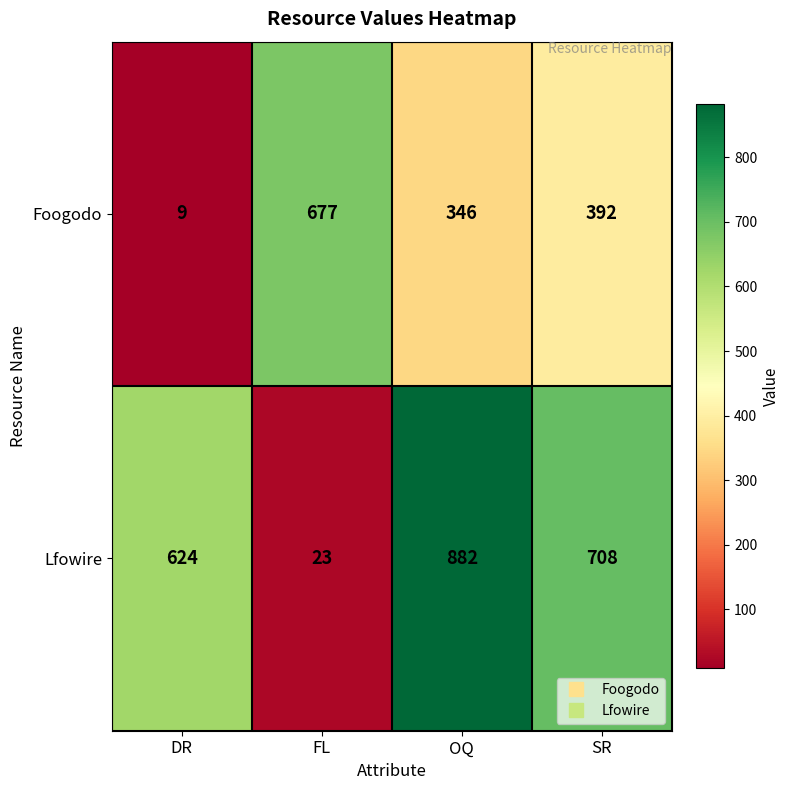

At which category does the chart reach its peak across all series?

OQ